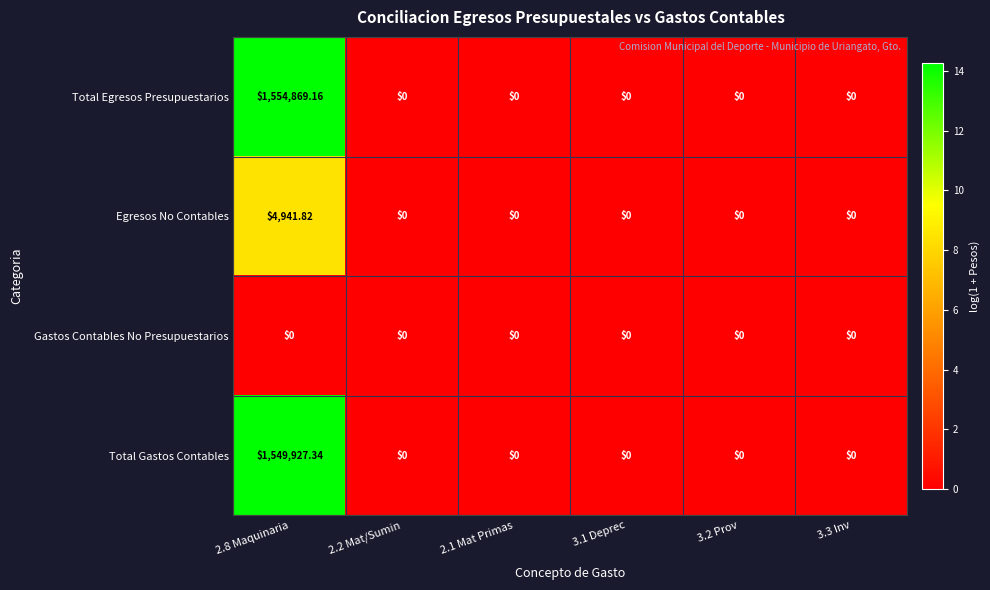

Rank the series by their maximum value, from highest to lowest.

Total Egresos Presupuestarios, Total Gastos Contables, Egresos No Contables, Gastos Contables No Presupuestarios